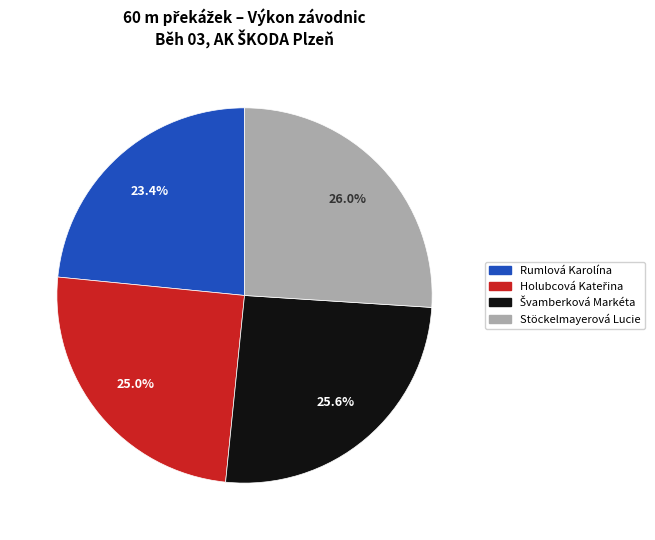

How many slices are in this pie chart?

4